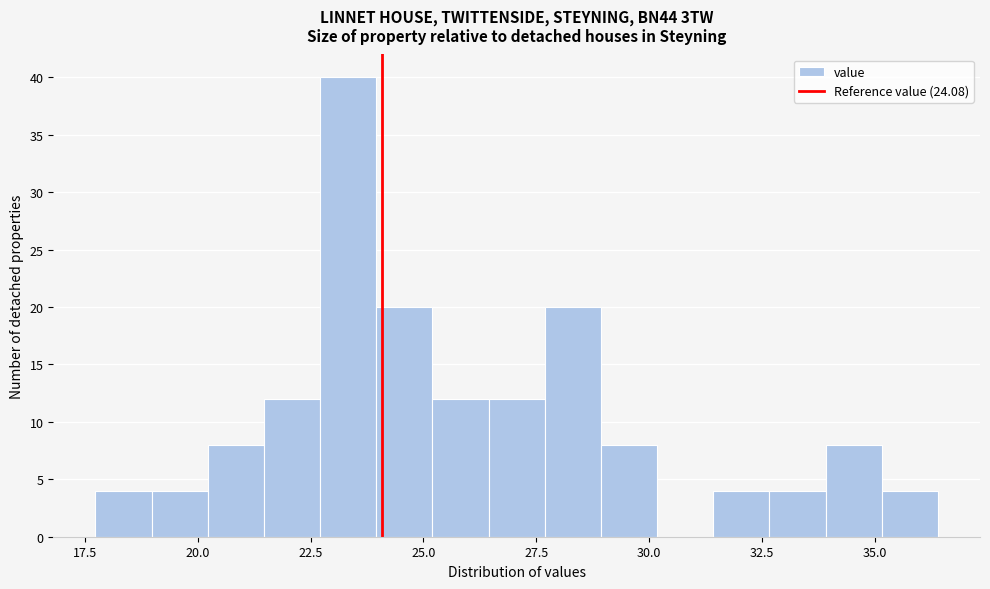

Read against the x-axis, roughly where is the centre of the tallest bar?

23.5